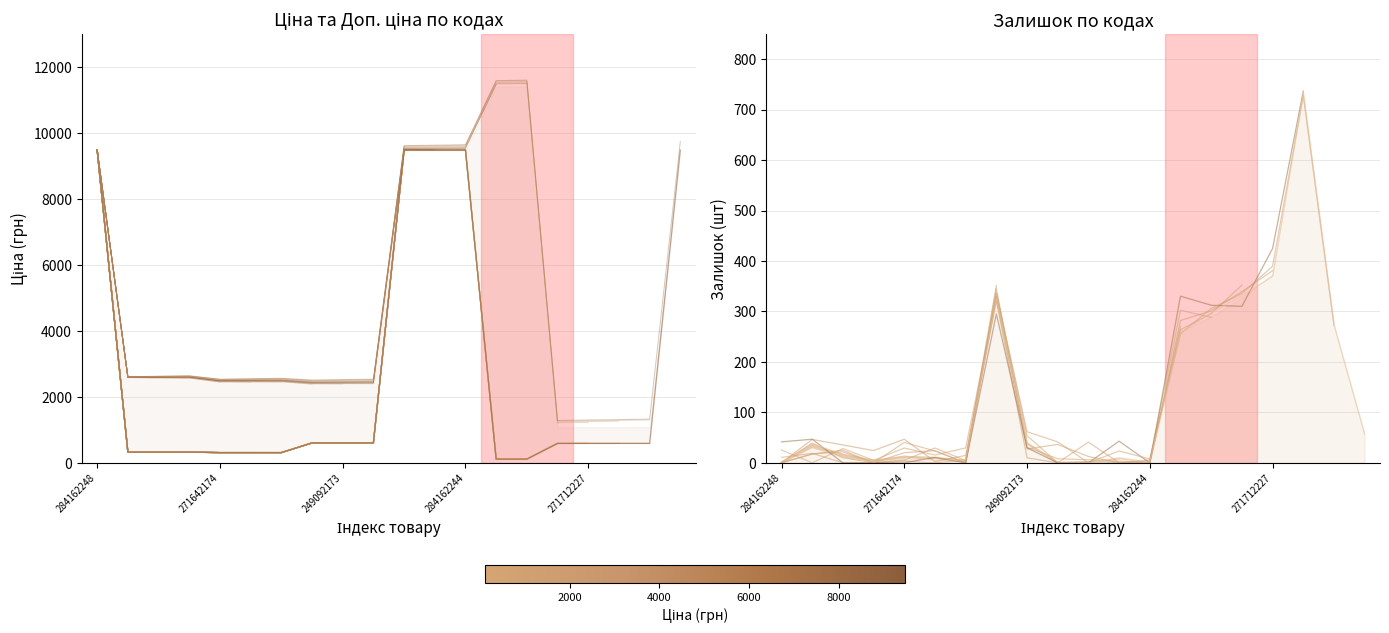

Which series has the largest range (max minus min)?

Доп. ціна